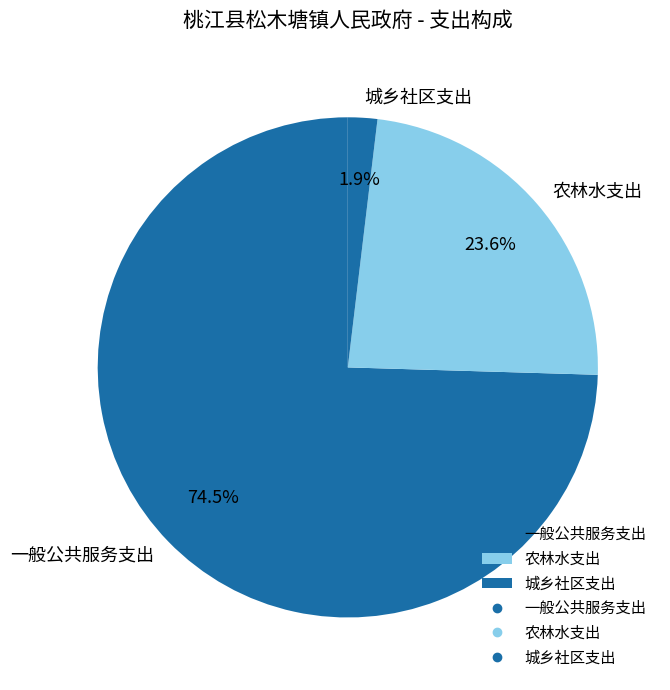

To the nearest percent, what is the difference between the largest and smallest slice percentages?

73%